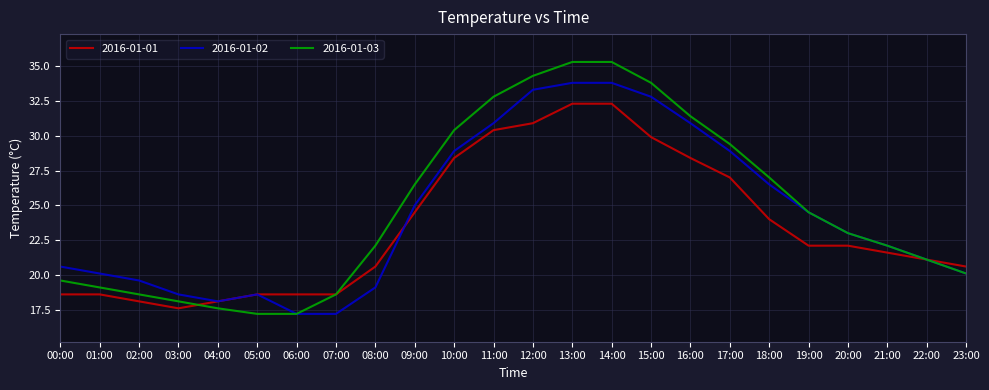

What is the sum of all 2016-01-01 values?

563.0